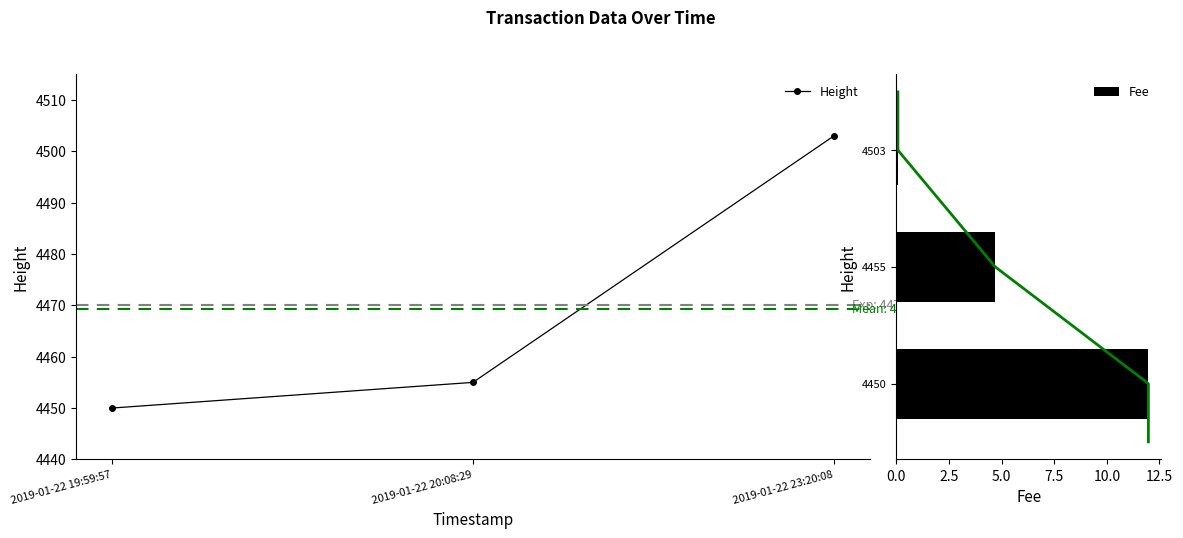

What is the average value of the Fee series?

5.6